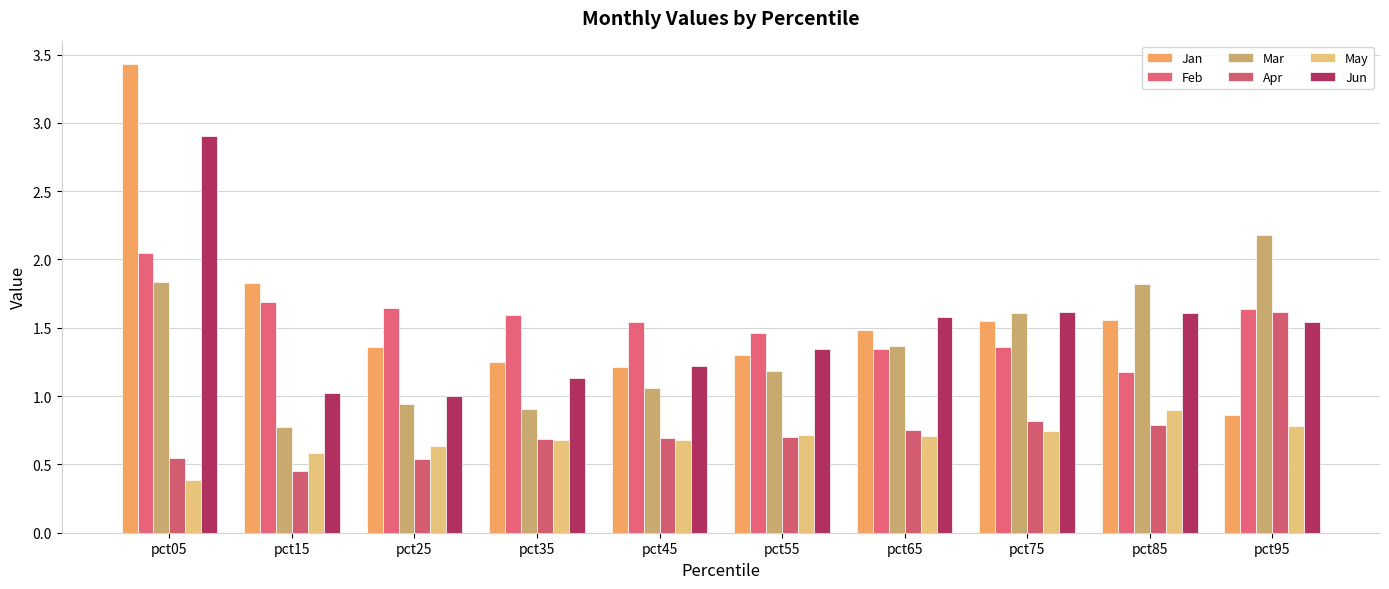

What is the sum of the Feb values at pct55 and pct85?

2.6